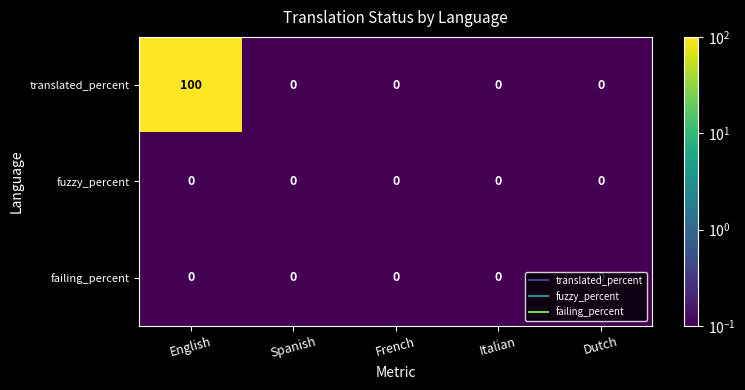

The value of fuzzy_percent at English is 0. True or false?

True